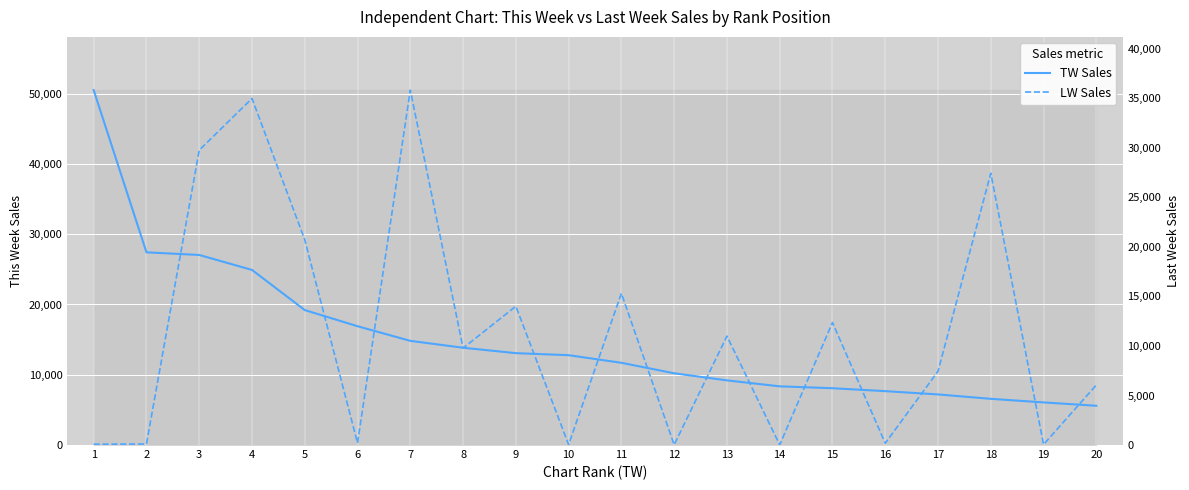

The value of TW Sales at 15 is 3834. True or false?

False